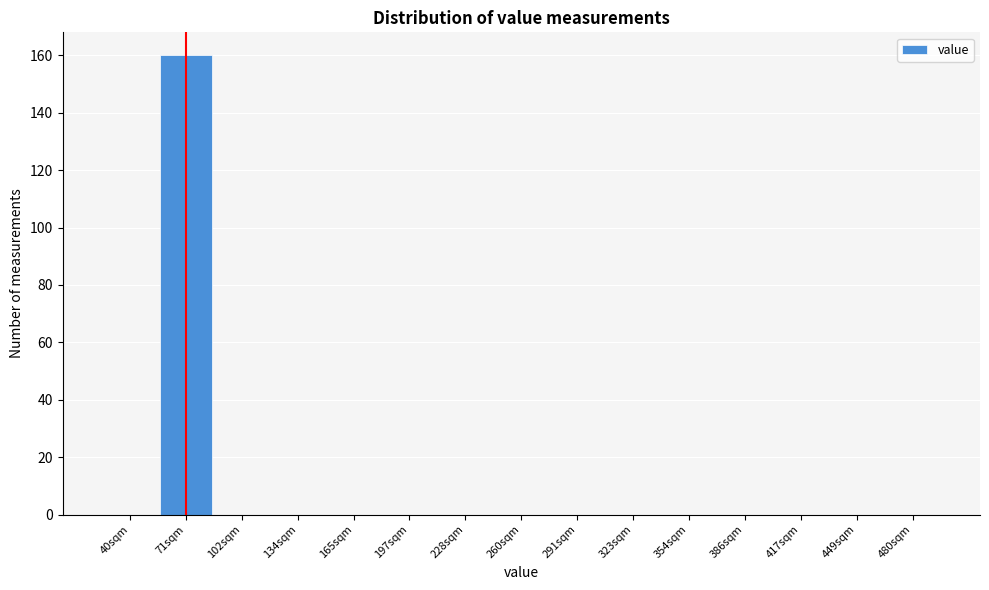

Reading left to right, list all the values displayed in this chart.

40sqm=0	71sqm=160	102sqm=0	134sqm=0	165sqm=0	197sqm=0	228sqm=0	260sqm=0	291sqm=0	323sqm=0	354sqm=0	386sqm=0	417sqm=0	449sqm=0	480sqm=0